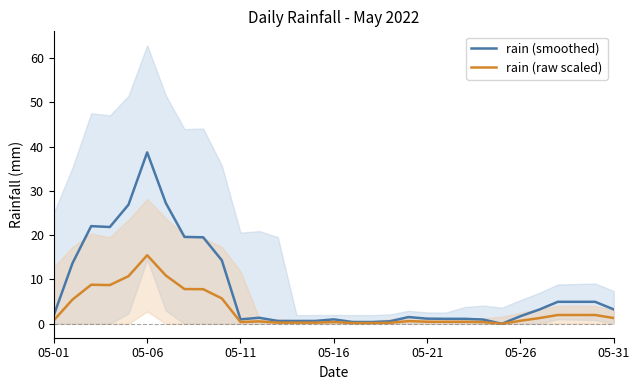

What is the sum of all rain (smoothed) values?

241.3